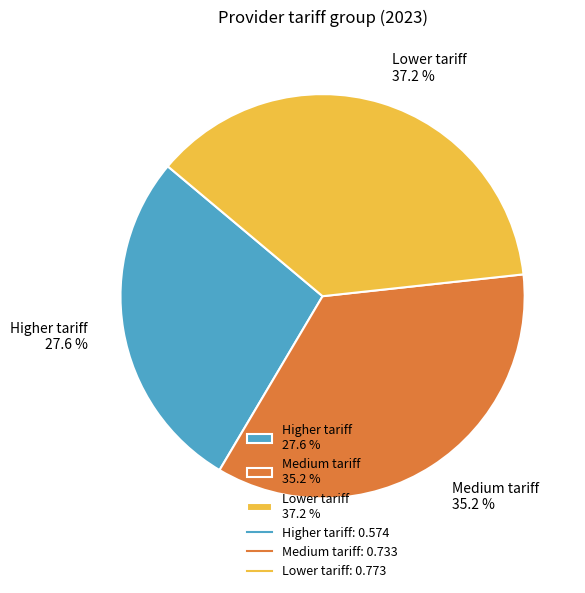

What percentage do Lower tariff and Medium tariff together represent?

72.4%